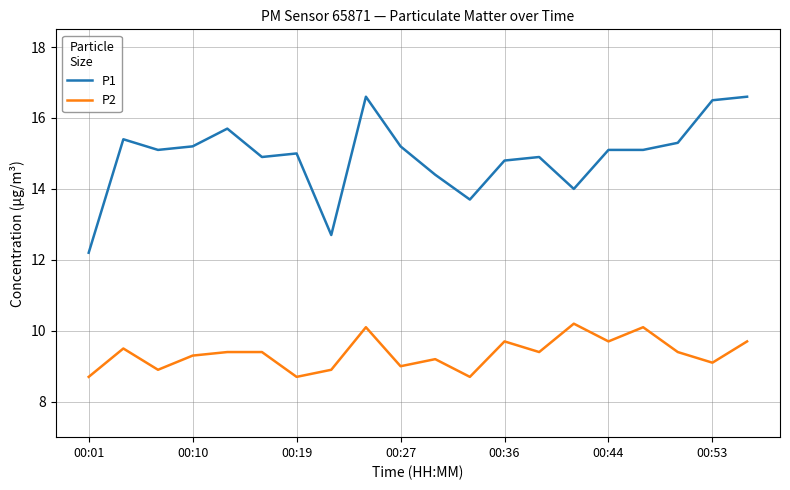

What is the smallest value displayed?

8.7